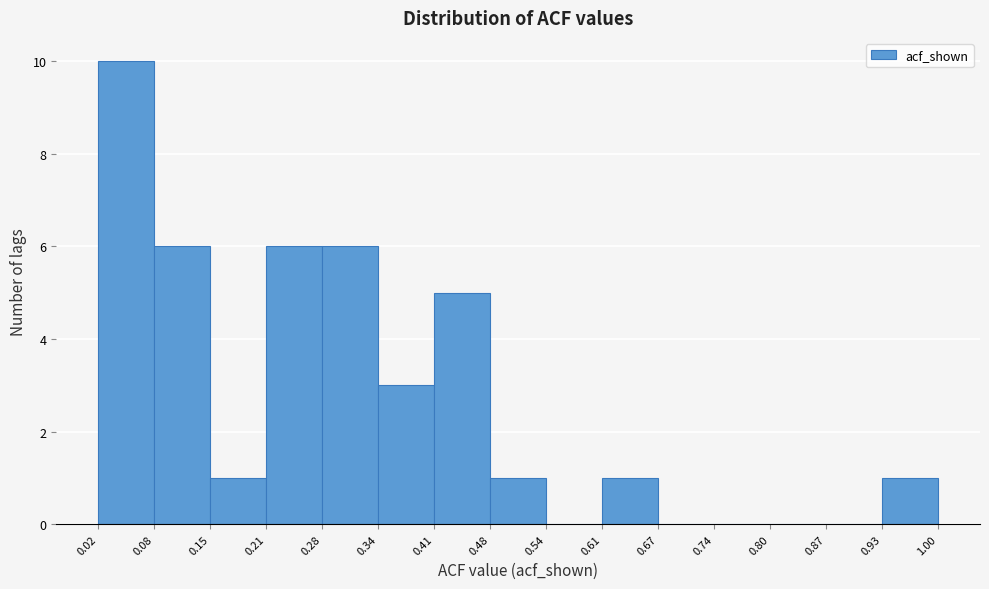

Reading left to right, transcribe this chart: for each bar, give the range it covers on the x-axis and its height. The values are not printed on the chart, so give them approximately, as read against the axis.

0.02 to 0.08: 10
0.08 to 0.15: 6
0.15 to 0.21: 1
0.21 to 0.28: 6
0.28 to 0.34: 6
0.34 to 0.41: 3
0.41 to 0.48: 5
0.48 to 0.54: 1
0.54 to 0.61: 0
0.61 to 0.67: 1
0.67 to 0.74: 0
0.74 to 0.80: 0
0.80 to 0.87: 0
0.87 to 0.93: 0
0.93 to 1.00: 1